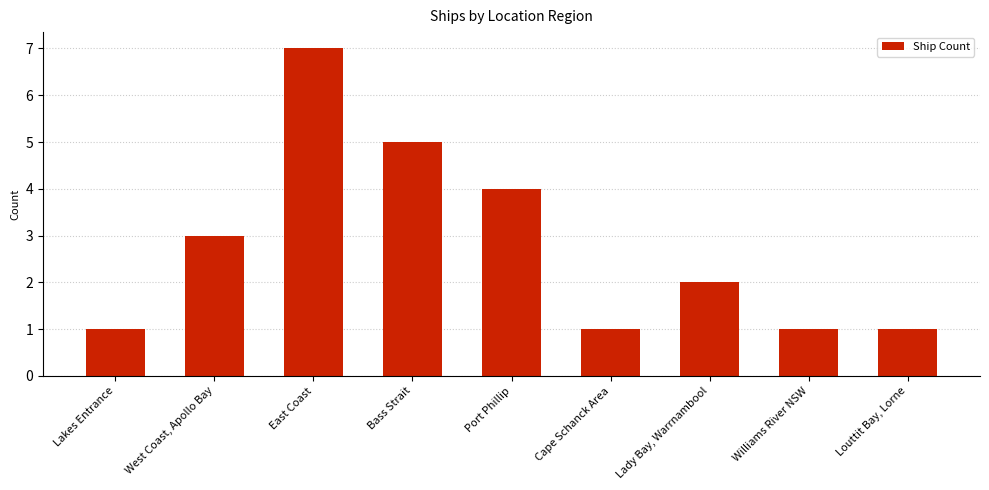

What is the label of the 3rd bar from the right?

Lady Bay, Warrnambool